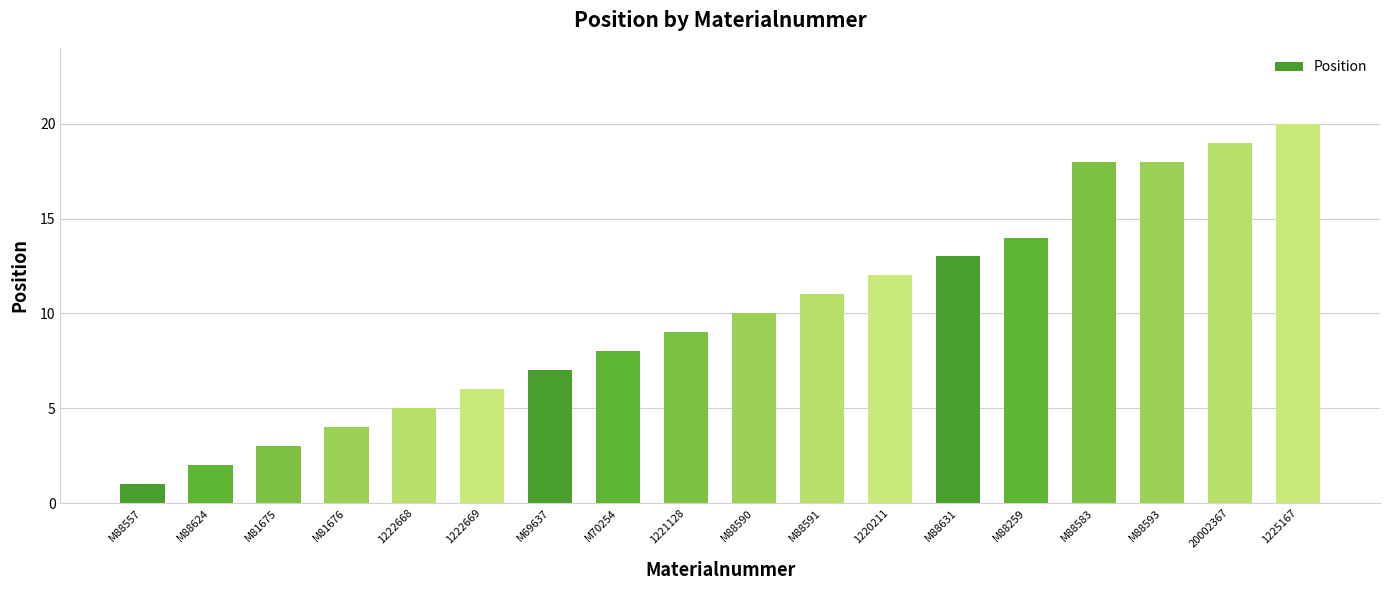

Between M81676 and M88590, which is larger?

M88590